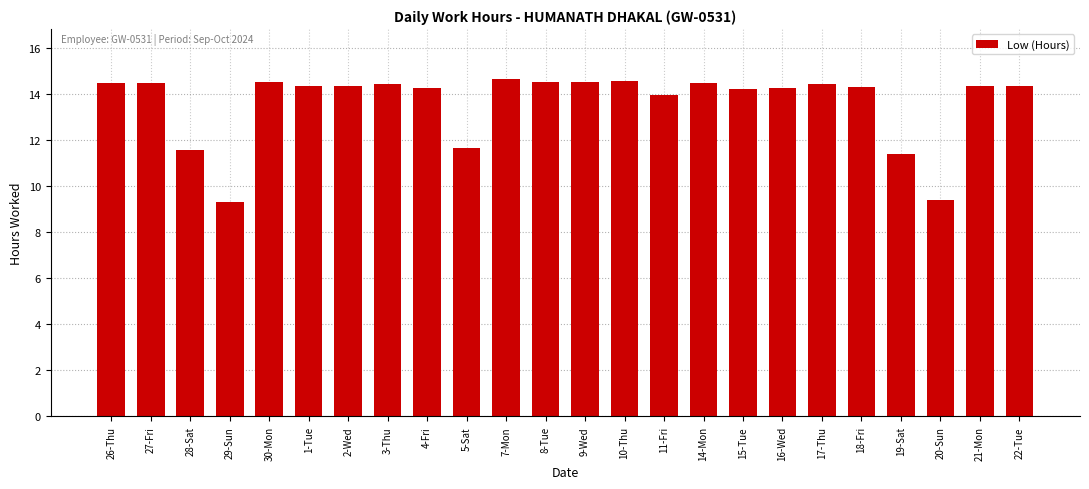

Are the bars horizontal?

No